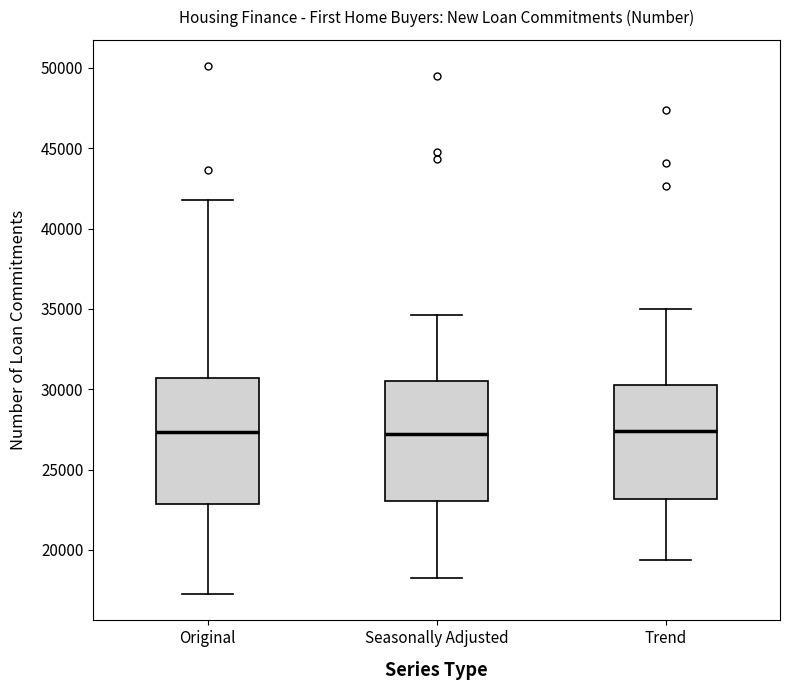

Reading left to right, read every box against the y-axis: the position of its median line, the range the box covers, and the ends of its whiskers. The values are not printed on the chart, so give them approximately, as read against the axis.

Original: median 27500, box 23000 to 30500, whiskers 17500 to 42000
Seasonally Adjusted: median 27000, box 23000 to 30500, whiskers 18500 to 34500
Trend: median 27500, box 23000 to 30500, whiskers 19500 to 35000